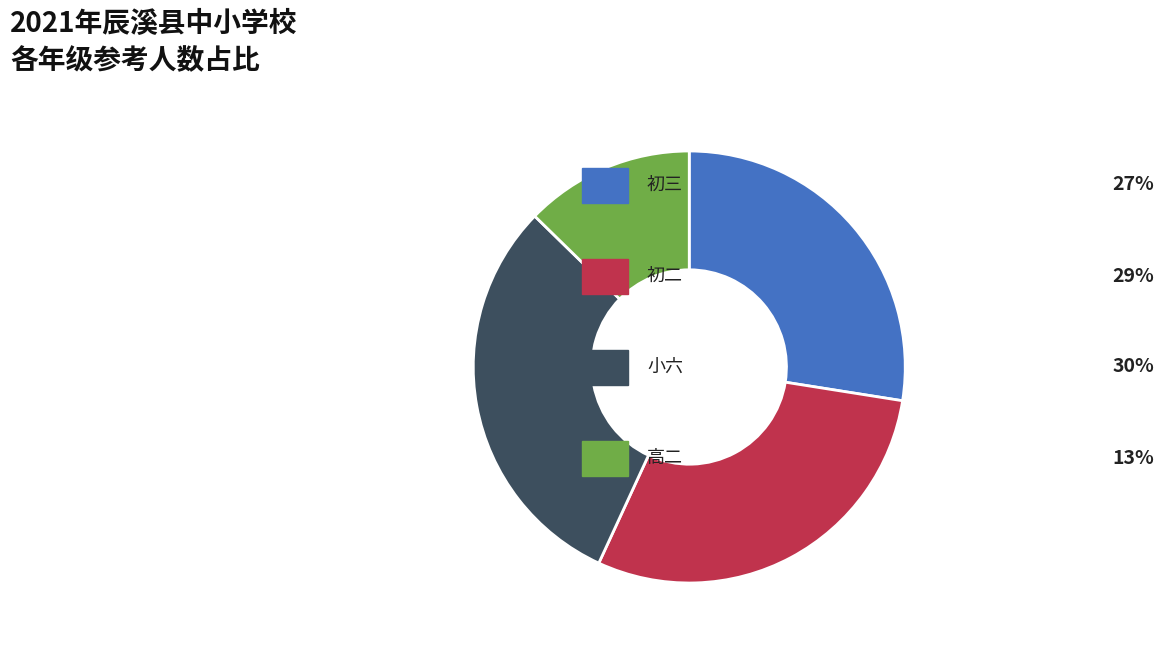

Does any single category account for the majority?

No